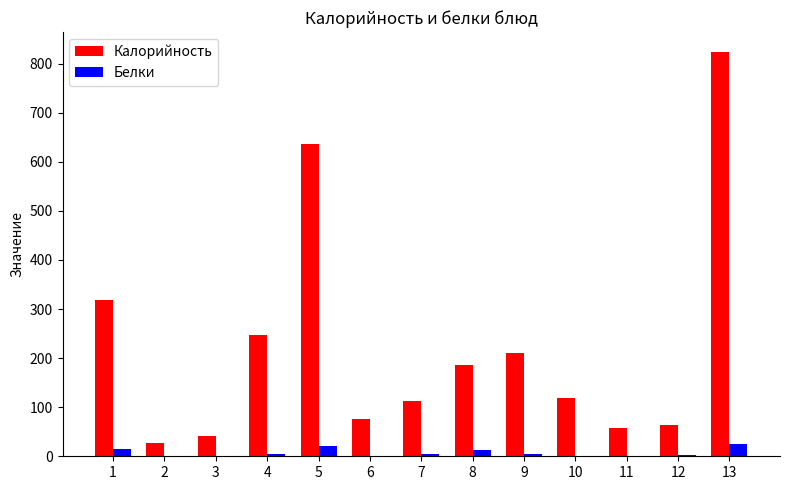

The value of Белки at 5 is 21.1. True or false?

True